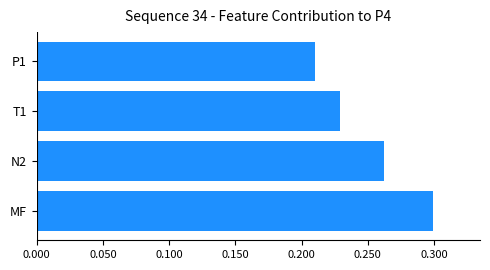

At which category does the chart reach its minimum across all series?

P1